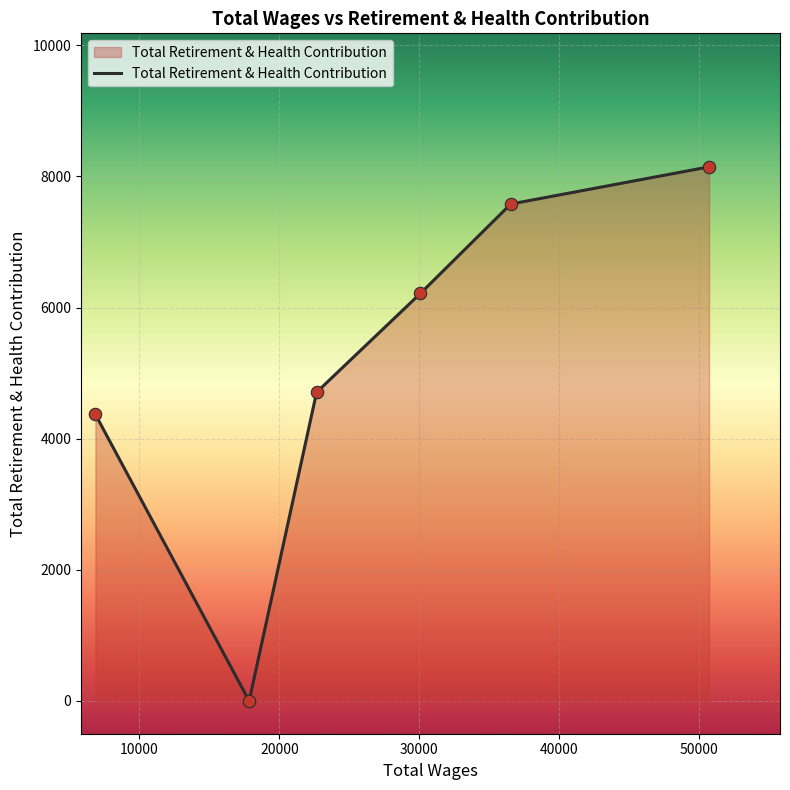

How many interior local valleys (lower than both neighbors) does the data have?

1